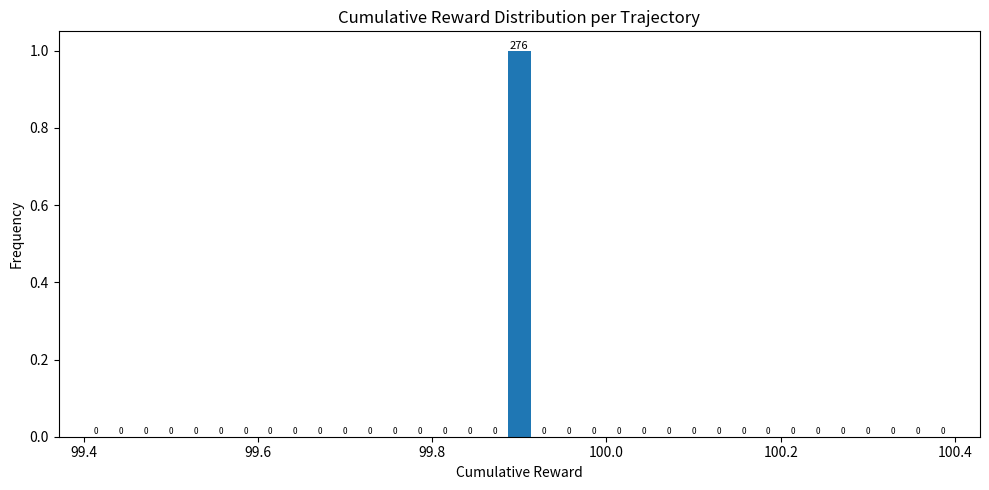

Around what value on the x-axis is the tallest bar? Give the approximate position of its centre, as read against the axis.

99.90